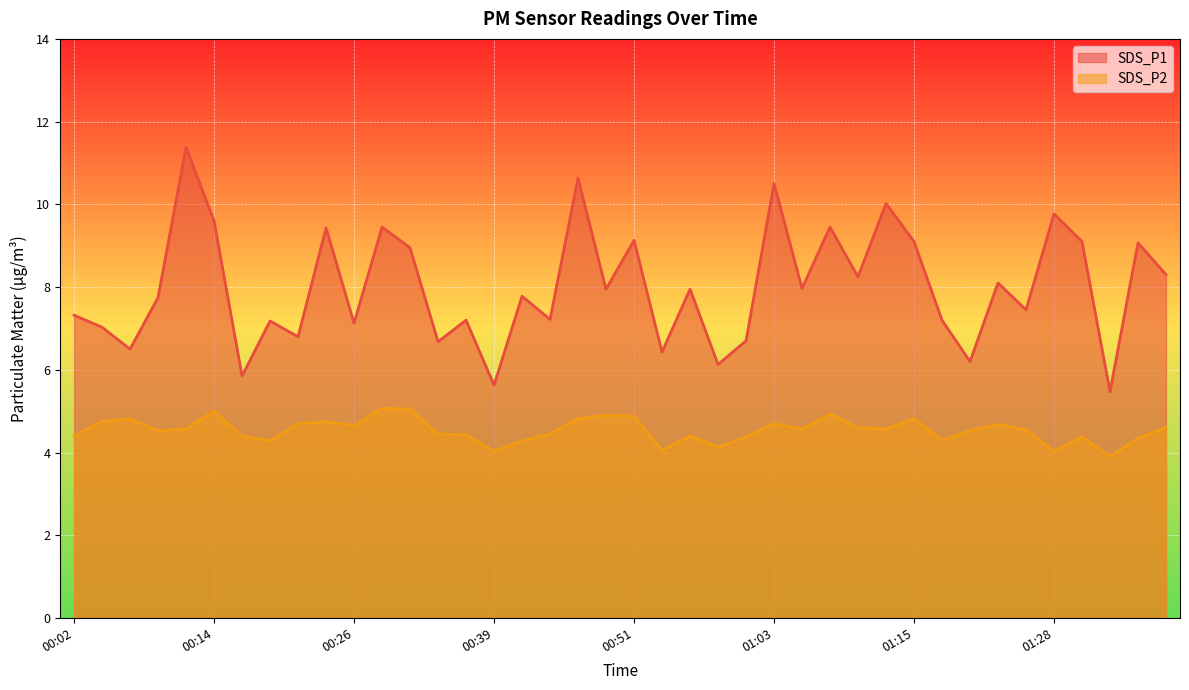

What are all the series names shown in the legend?

SDS_P1, SDS_P2